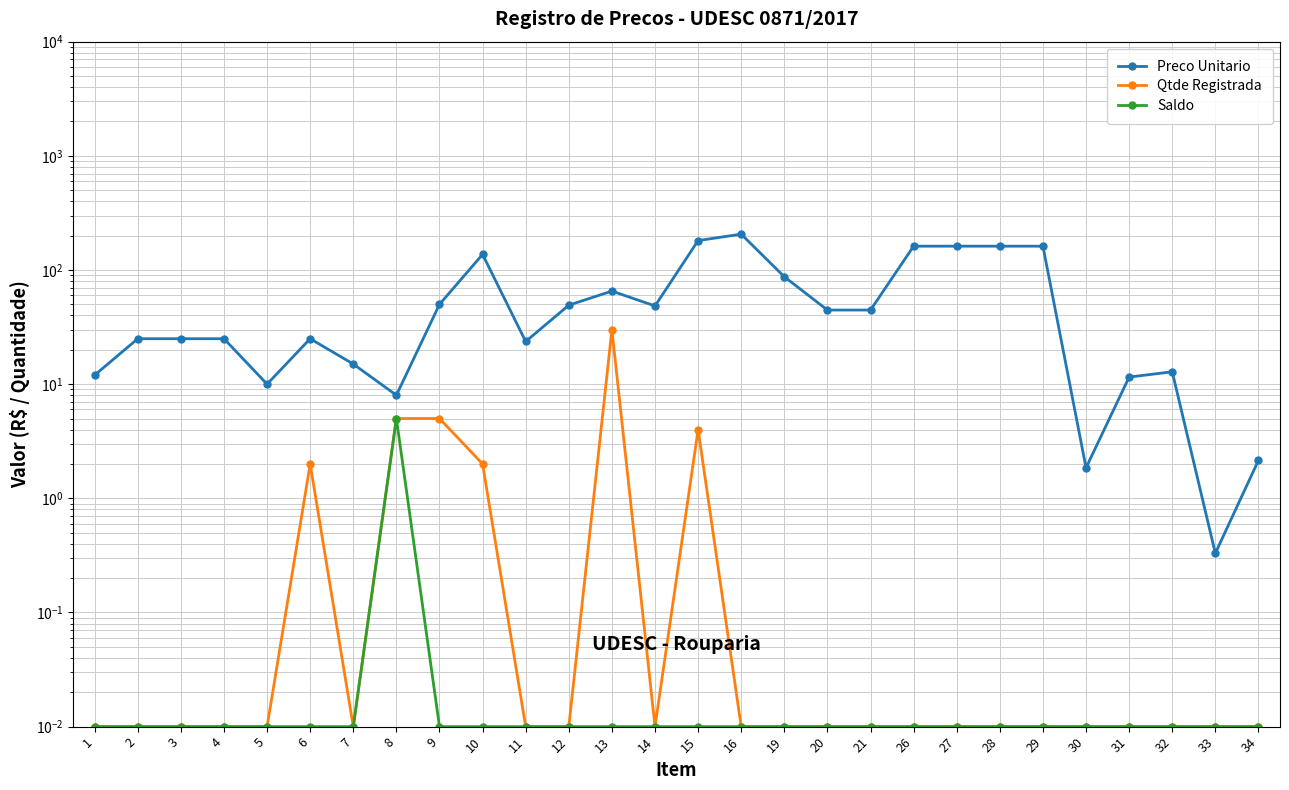

How many series are shown in this chart?

3